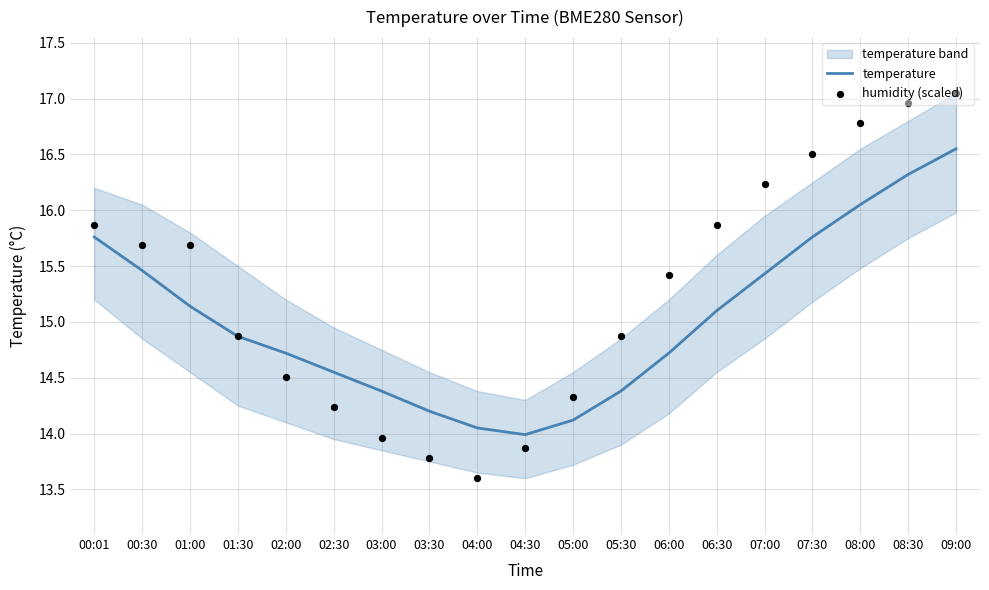

Is the value of humidity (scaled) at 03:30 greater than the value of temperature at 08:30?

No